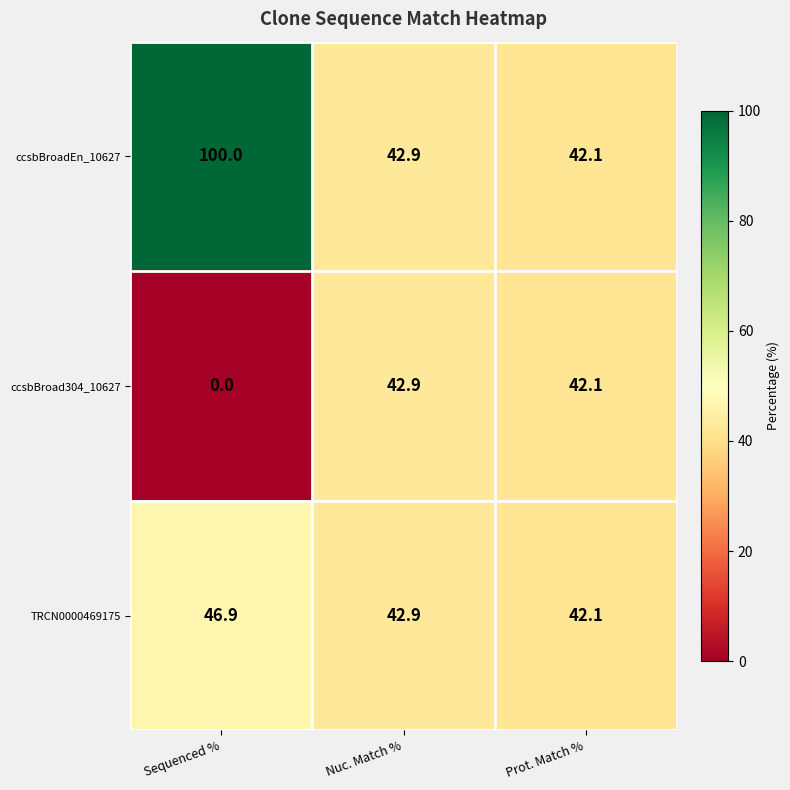

Reading right to left, transcribe all the data shown in this chart.

ccsbBroadEn_10627: 42.1	42.9	100.0
ccsbBroad304_10627: 42.1	42.9	0.0
TRCN0000469175: 42.1	42.9	46.9